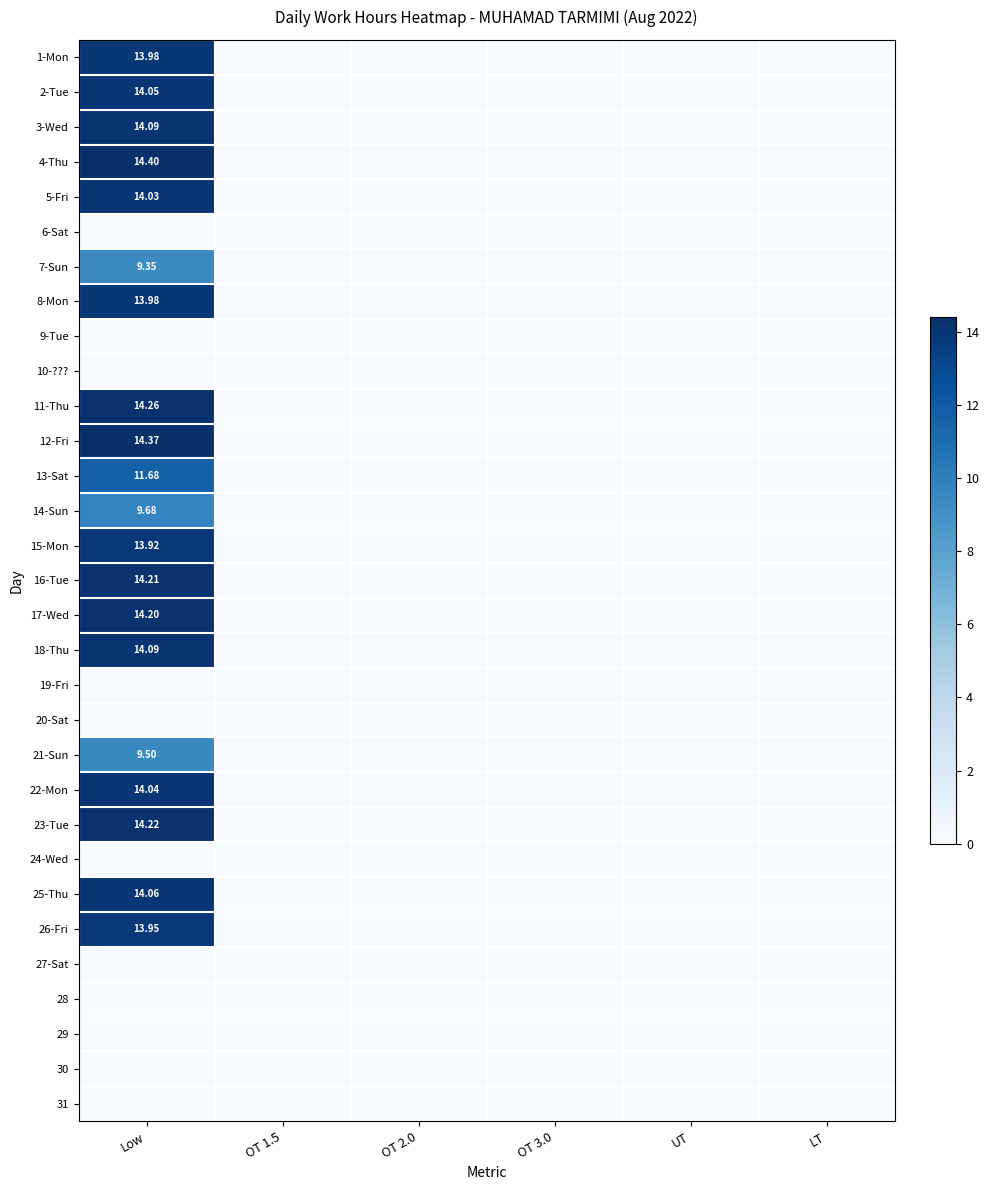

Rank the series at OT 2.0 from highest to lowest value.

1-Mon, 2-Tue, 3-Wed, 4-Thu, 5-Fri, 6-Sat, 7-Sun, 8-Mon, 9-Tue, 10-???, 11-Thu, 12-Fri, 13-Sat, 14-Sun, 15-Mon, 16-Tue, 17-Wed, 18-Thu, 19-Fri, 20-Sat, 21-Sun, 22-Mon, 23-Tue, 24-Wed, 25-Thu, 26-Fri, 27-Sat, 28, 29, 30, 31